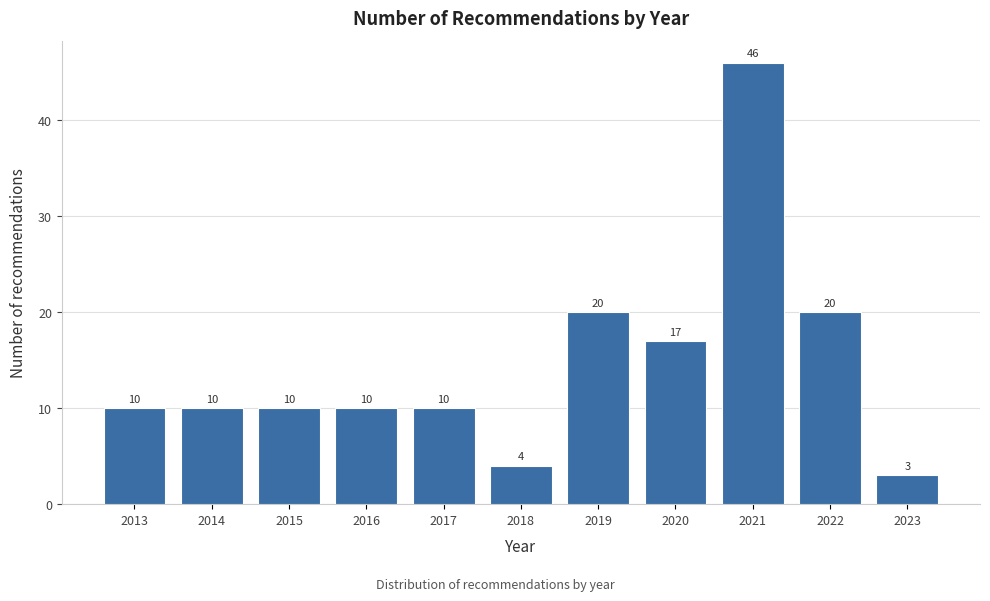

Reading left to right, what are all the values shown in this chart?

10	10	10	10	10	4	20	17	46	20	3